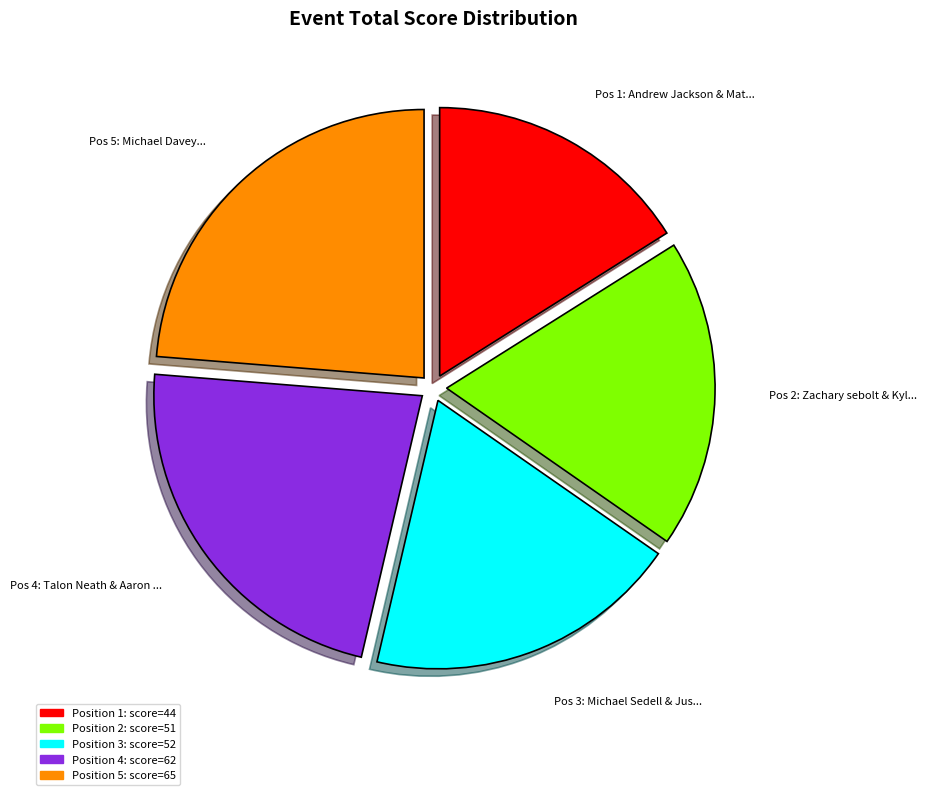

Does any single category account for the majority?

No